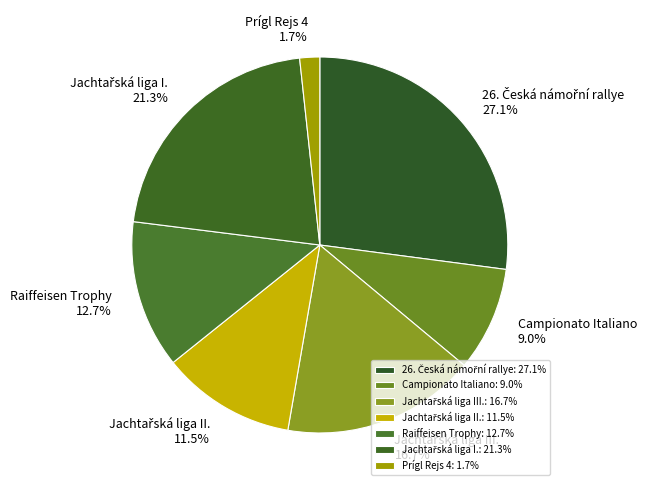

To the nearest percent, what percentage of the pie is Prígl Rejs 4?

2%